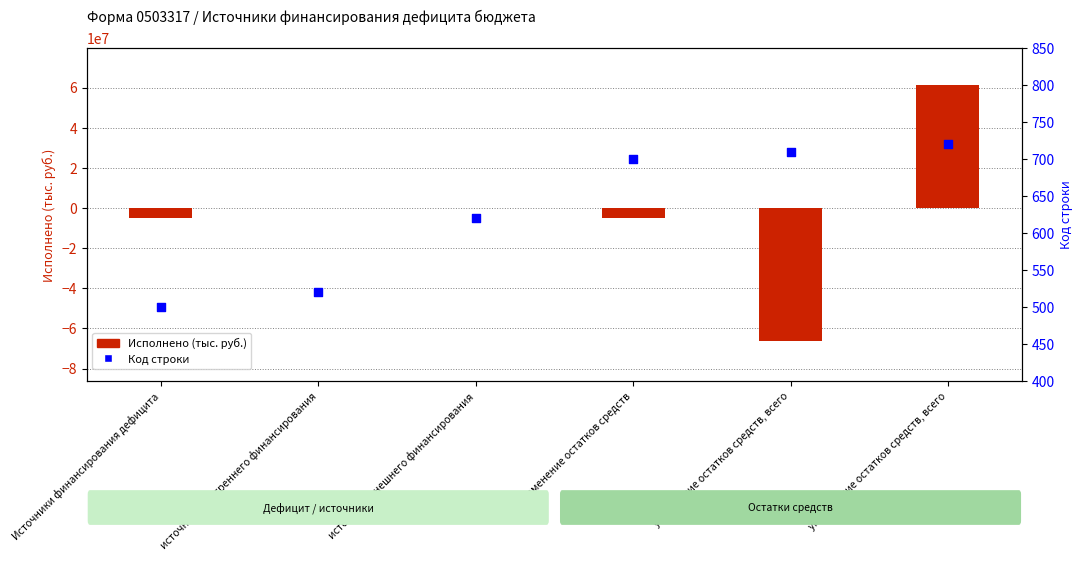

Is the value of Исполнено (тыс. руб.) at уменьшение остатков средств, всего greater than the value of Код строки at увеличение остатков средств, всего?

Yes